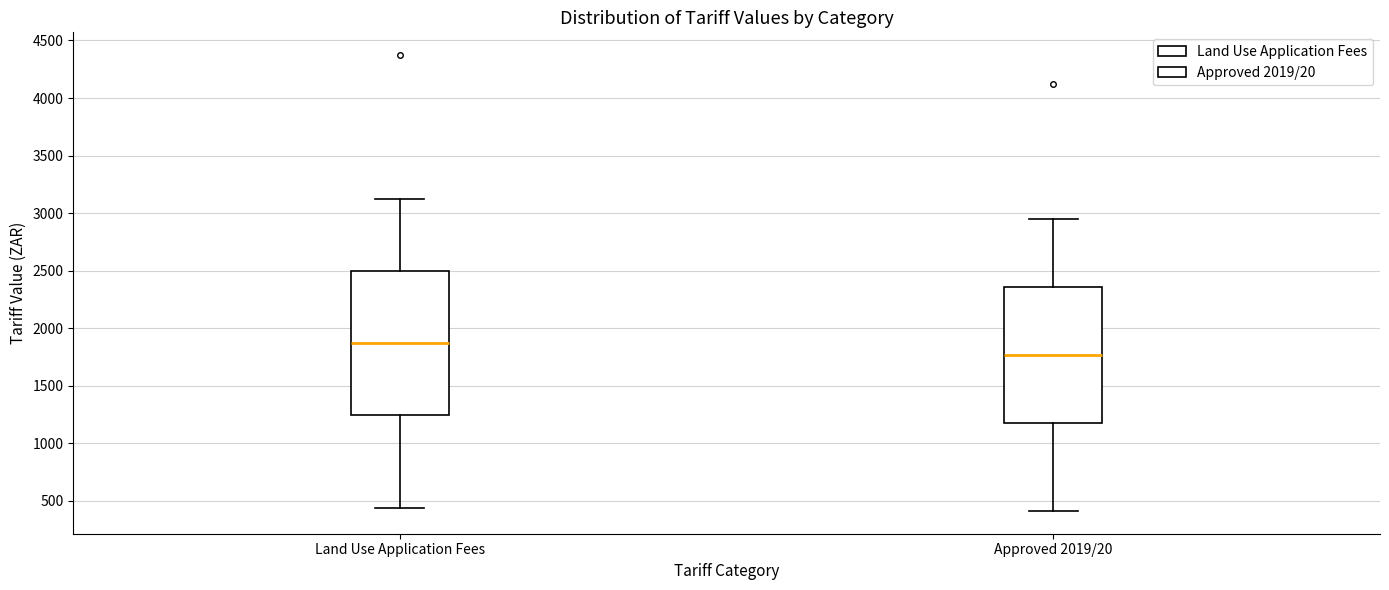

Reading left to right, transcribe this box plot: for each box, give where its median line is, the range the box spans, and where its two whiskers end, as read against the y-axis. The values are not printed on the chart, so give them approximately, as read against the axis.

Land Use Application Fees: median 1850, box 1250 to 2500, whiskers 450 to 3100
Approved 2019/20: median 1750, box 1200 to 2350, whiskers 400 to 2950